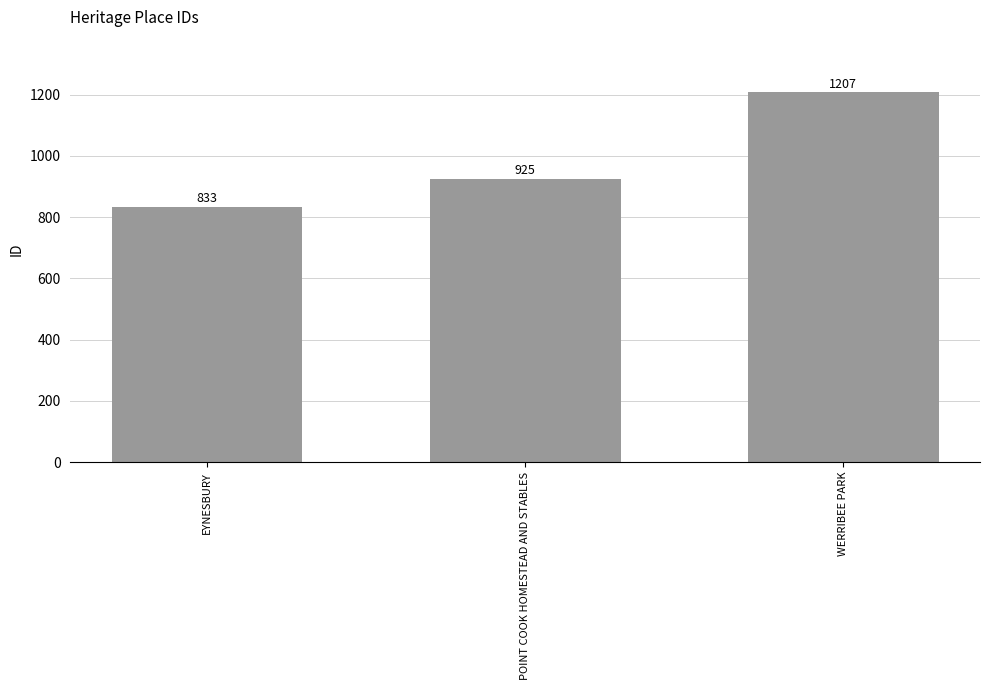

Count the values in the range 833 to 1207.

3